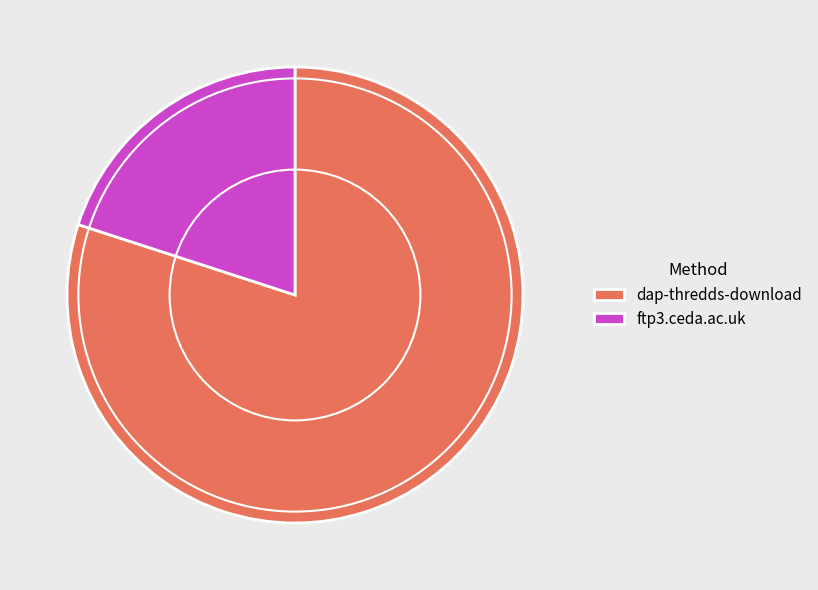

Rank the categories by value from highest to lowest.

dap-thredds-download, ftp3.ceda.ac.uk